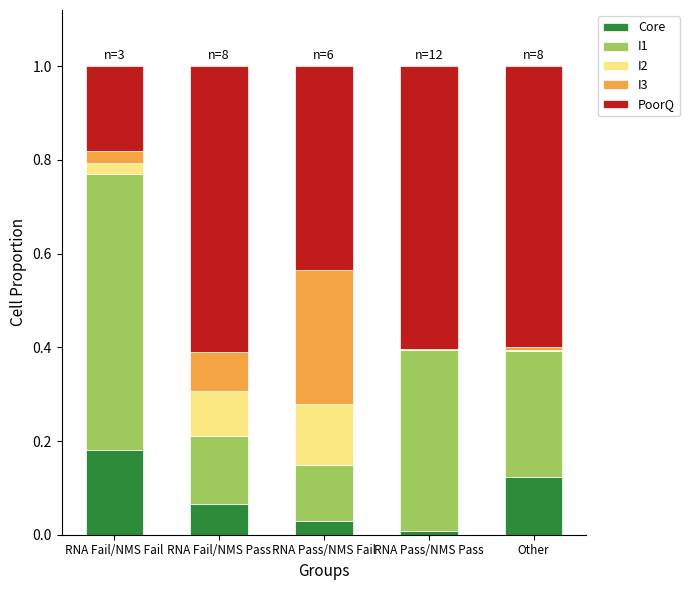

True or false: Core has a value of 0.1 at Other.

True